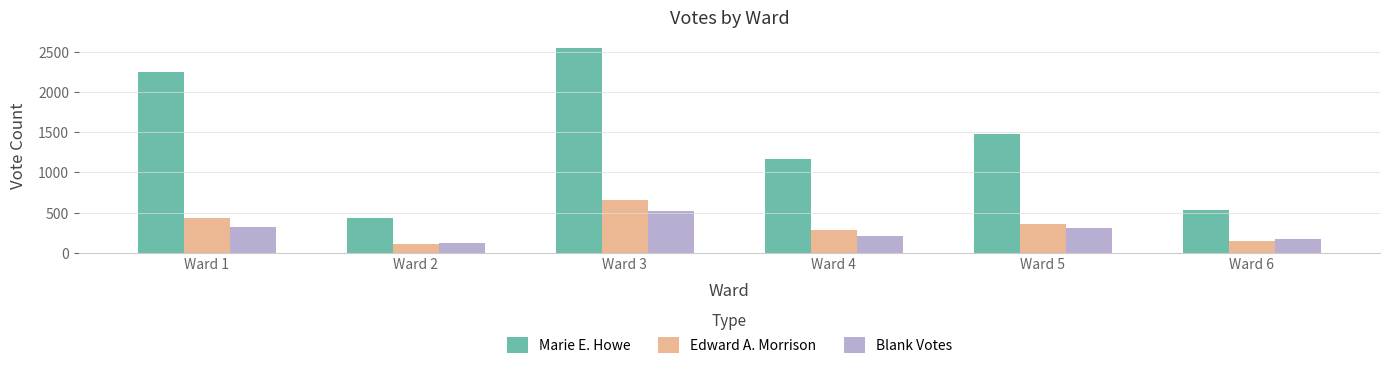

Which category has the highest value in the Marie E. Howe series?

Ward 3